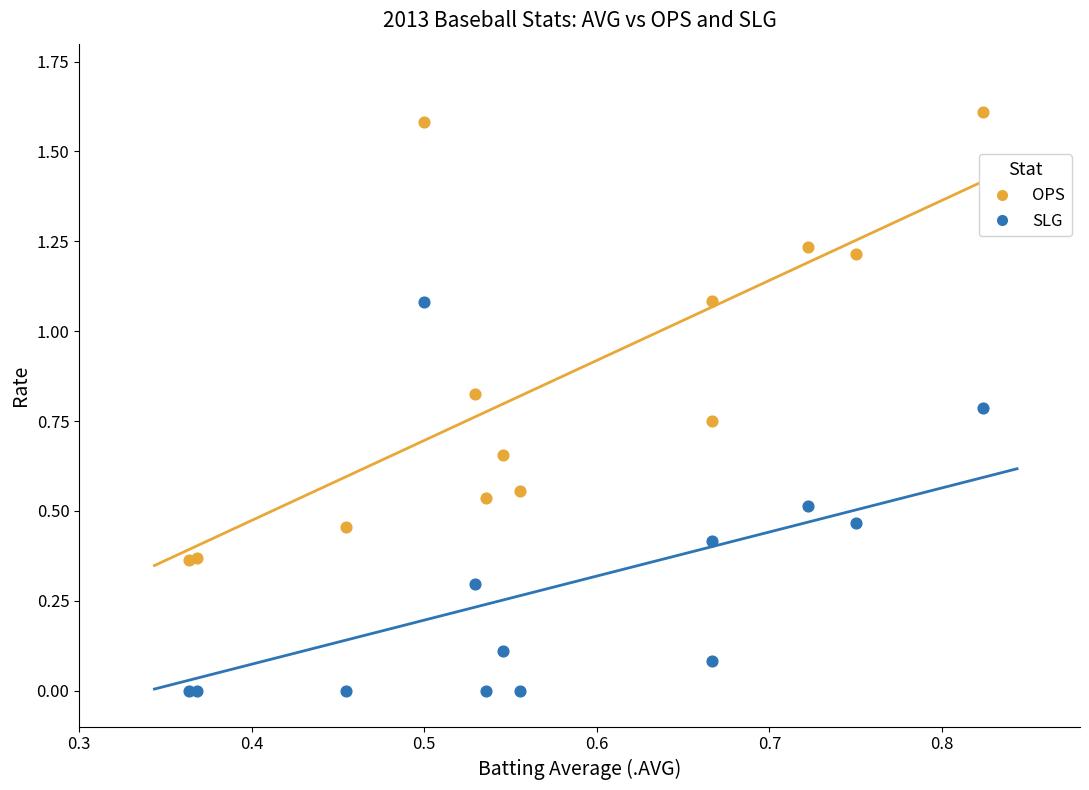

Which series reaches the minimum Y coordinate?

SLG